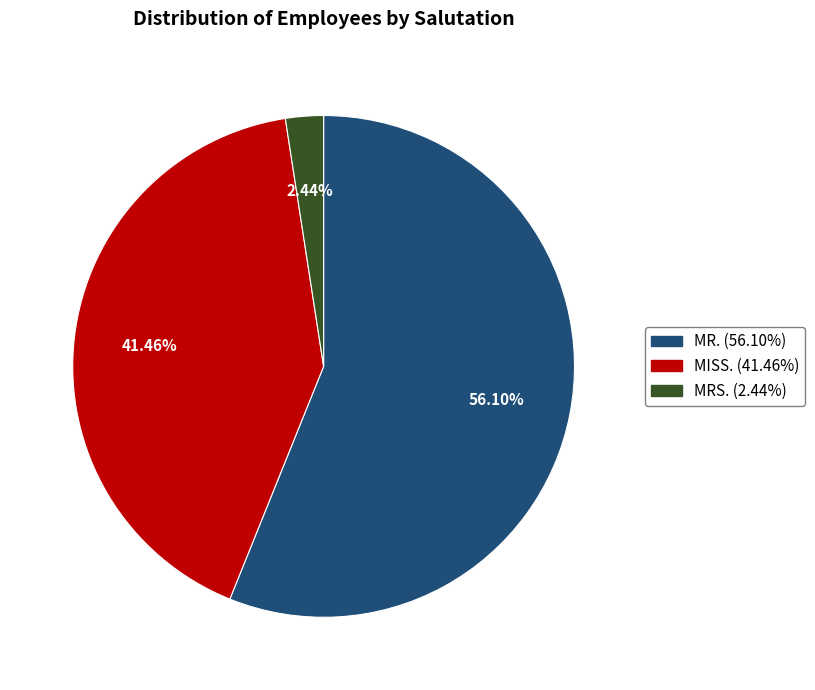

Between MISS. and MR., which is larger?

MR.